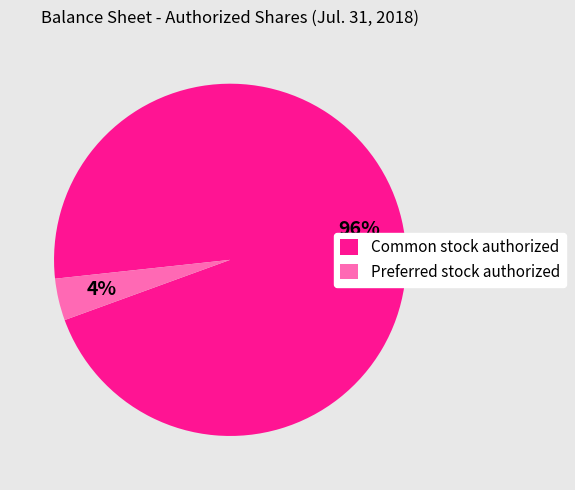

To the nearest percent, what percentage of the pie is Common stock authorized?

96%